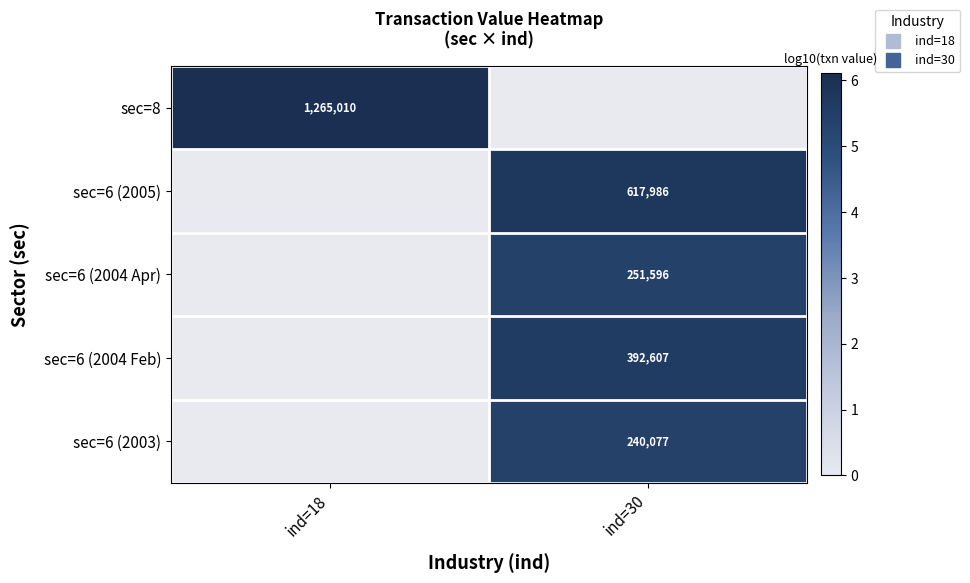

How many distinct data groups are displayed?

5